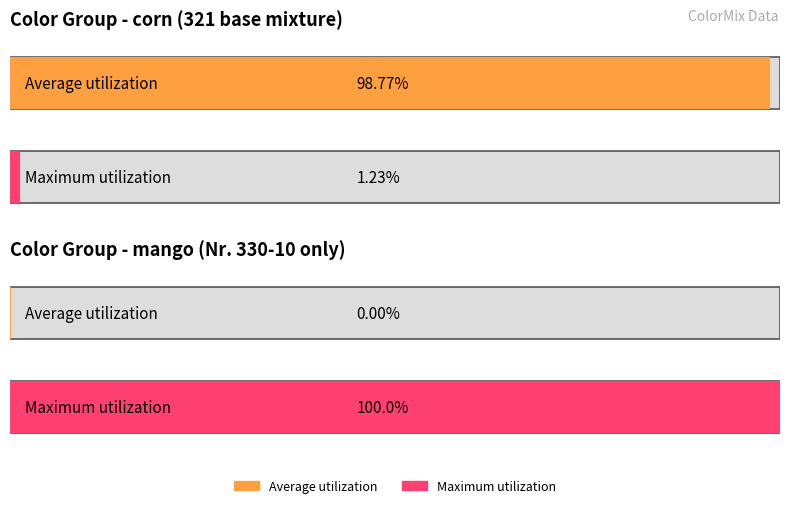

At which category is the sum across all series the highest?

mango